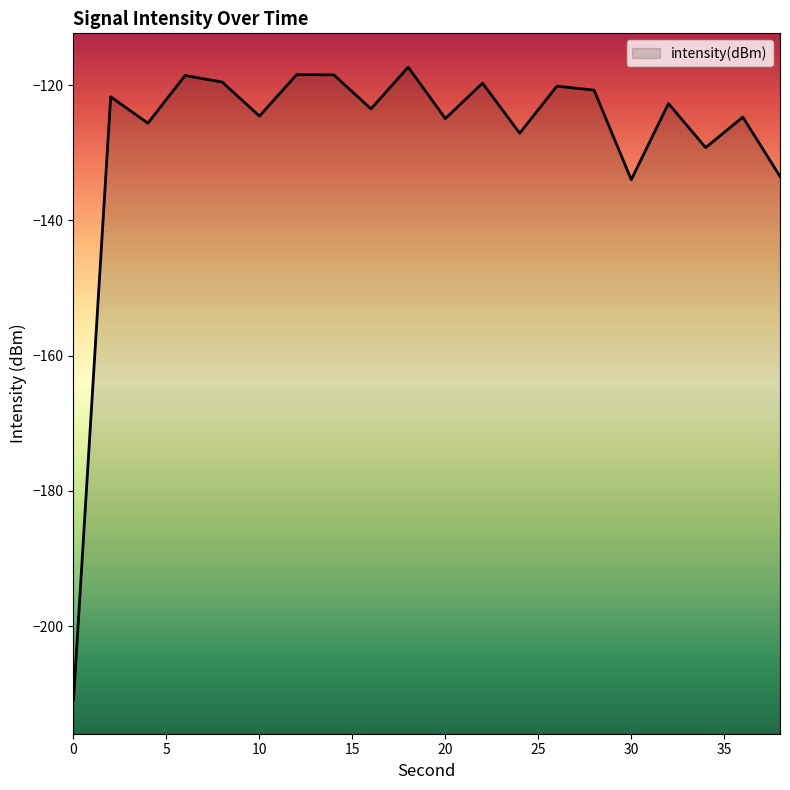

Reading right to left, extract all data points from this chart.

38=-133.5	36=-124.7	34=-129.2	32=-122.7	30=-134.0	28=-120.7	26=-120.1	24=-127.1	22=-119.7	20=-124.9	18=-117.3	16=-123.5	14=-118.5	12=-118.4	10=-124.6	8=-119.5	6=-118.6	4=-125.6	2=-121.7	0=-210.9